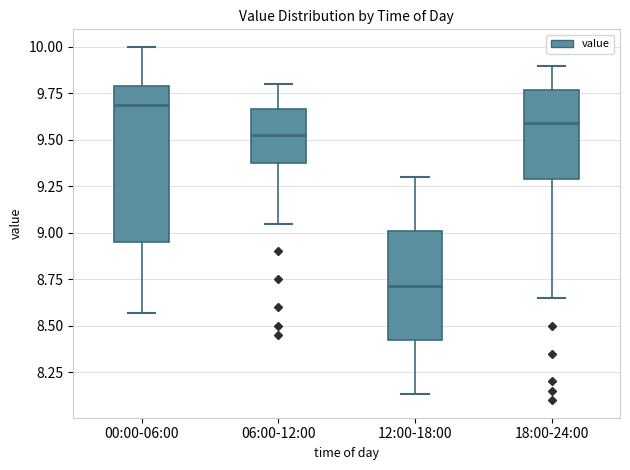

Reading left to right, transcribe this box plot: for each box, give where its median line is, the range the box spans, and where its two whiskers end, as read against the y-axis. The values are not printed on the chart, so give them approximately, as read against the axis.

00:00-06:00: median 9.70, box 8.95 to 9.80, whiskers 8.55 to 10.00
06:00-12:00: median 9.55, box 9.40 to 9.65, whiskers 9.05 to 9.80
12:00-18:00: median 8.70, box 8.40 to 9.00, whiskers 8.15 to 9.30
18:00-24:00: median 9.60, box 9.30 to 9.75, whiskers 8.65 to 9.90